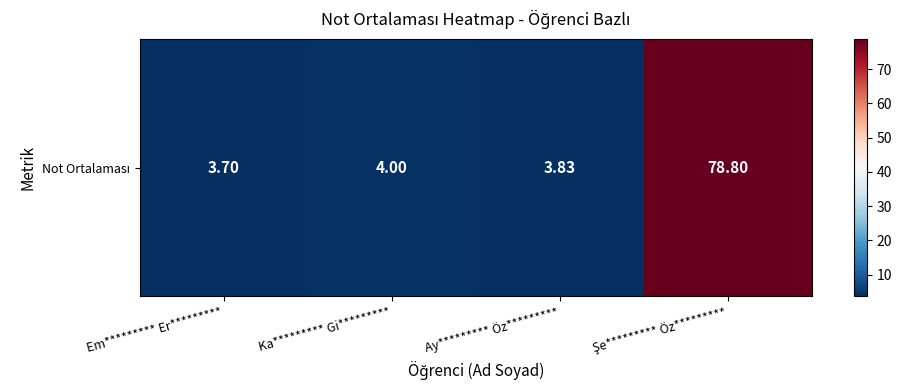

Rank the categories by value from highest to lowest.

Şe********* Öz*********, Ka********* Gi*********, Ay********* Öz*********, Em********* Er*********